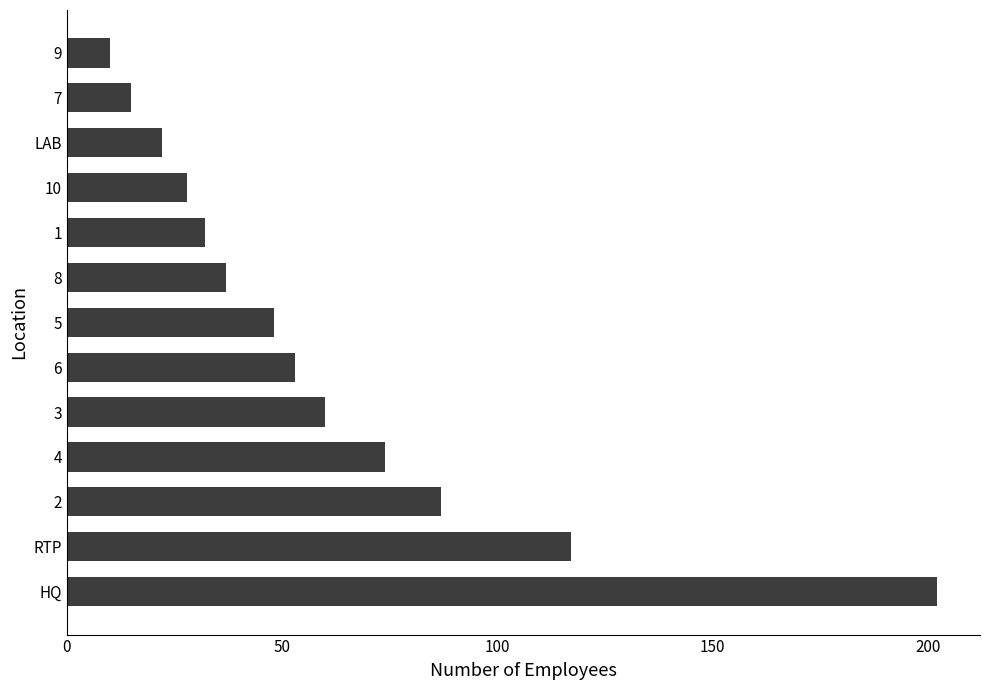

Rank the categories by value from lowest to highest.

9, 7, LAB, 10, 1, 8, 5, 6, 3, 4, 2, RTP, HQ